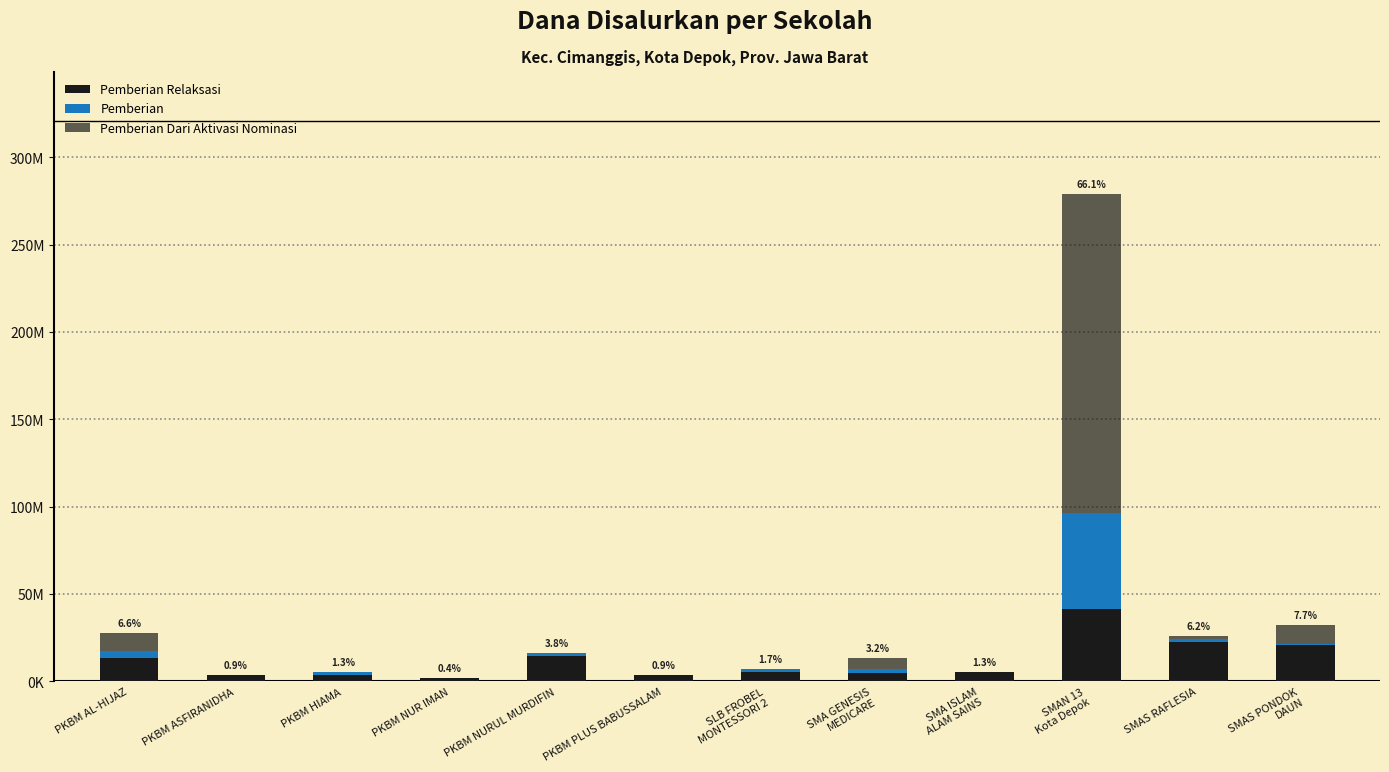

Are the bars horizontal?

No